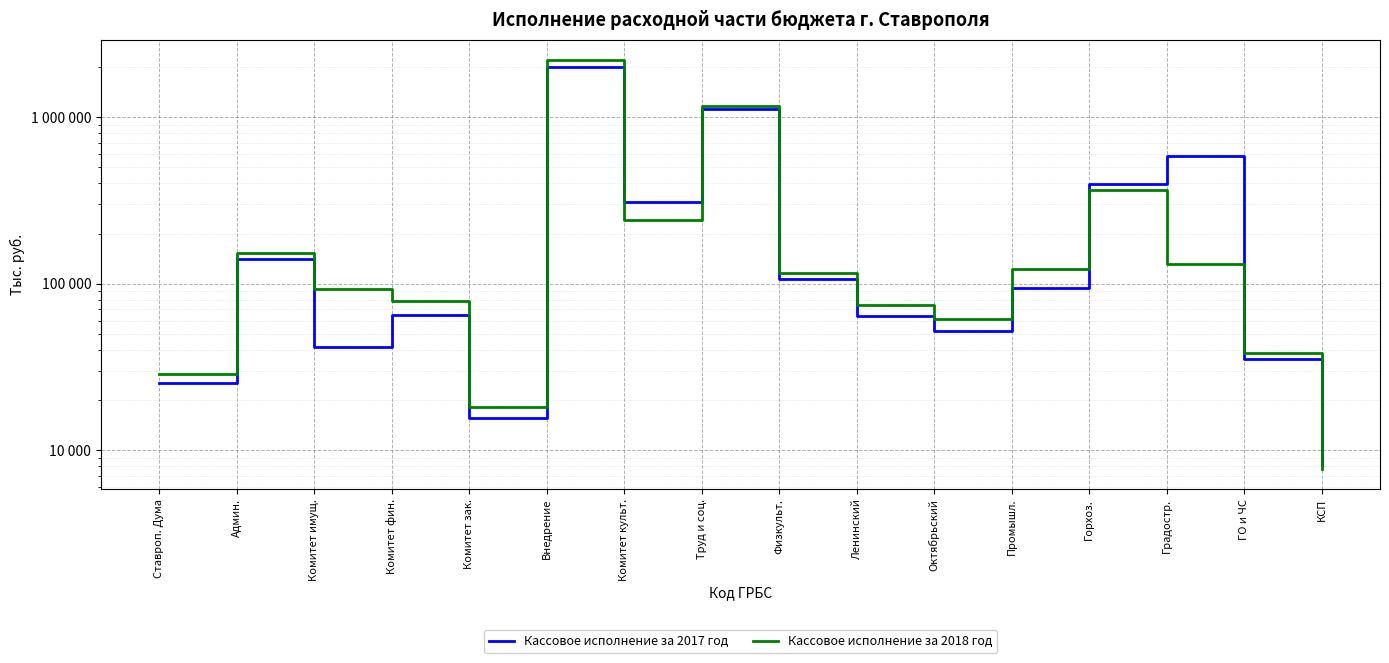

True or false: Кассовое исполнение за 2017 год and Кассовое исполнение за 2018 год cross at least once.

True